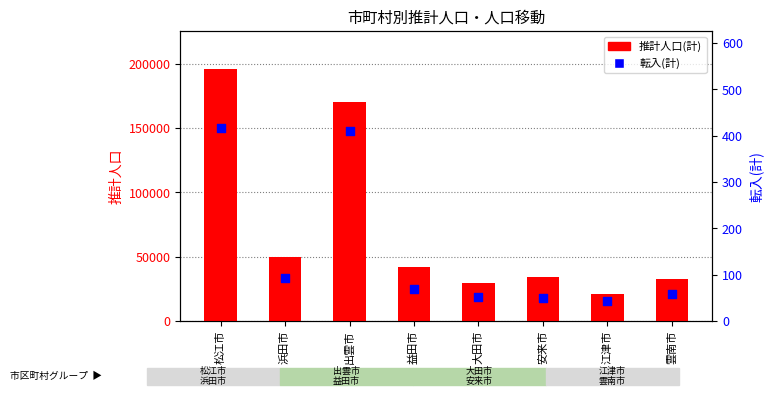

At which category is the sum across all series the highest?

松江市